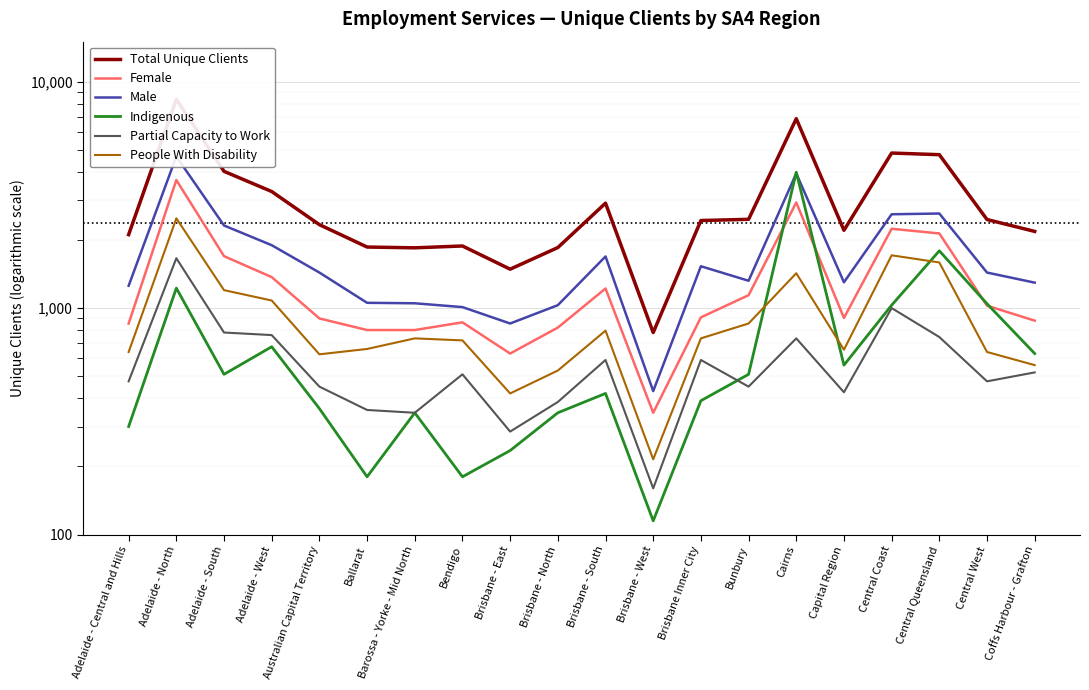

What is the total value across all series at Bendigo?

5165